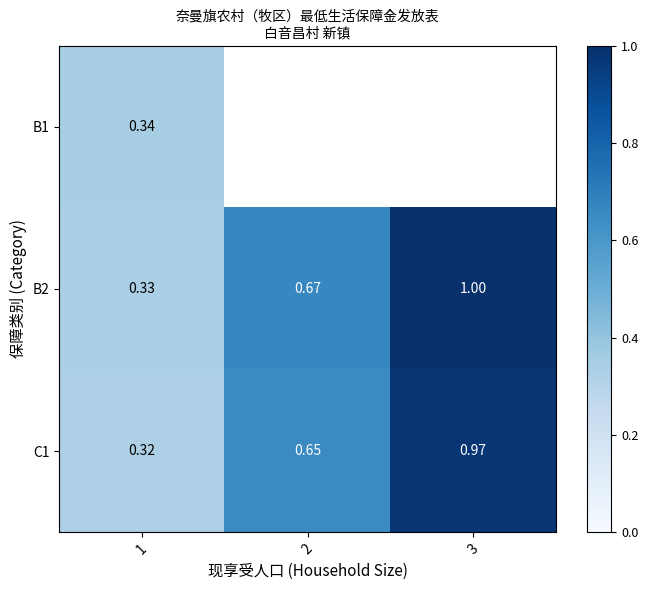

The B1 series shows 0.5 at 1. True or false?

False